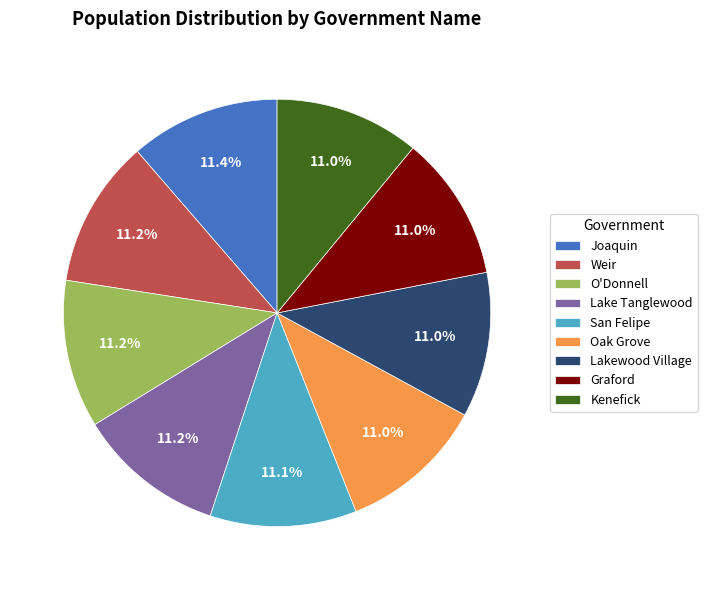

Is it true that Oak Grove is 1% of the pie?

False